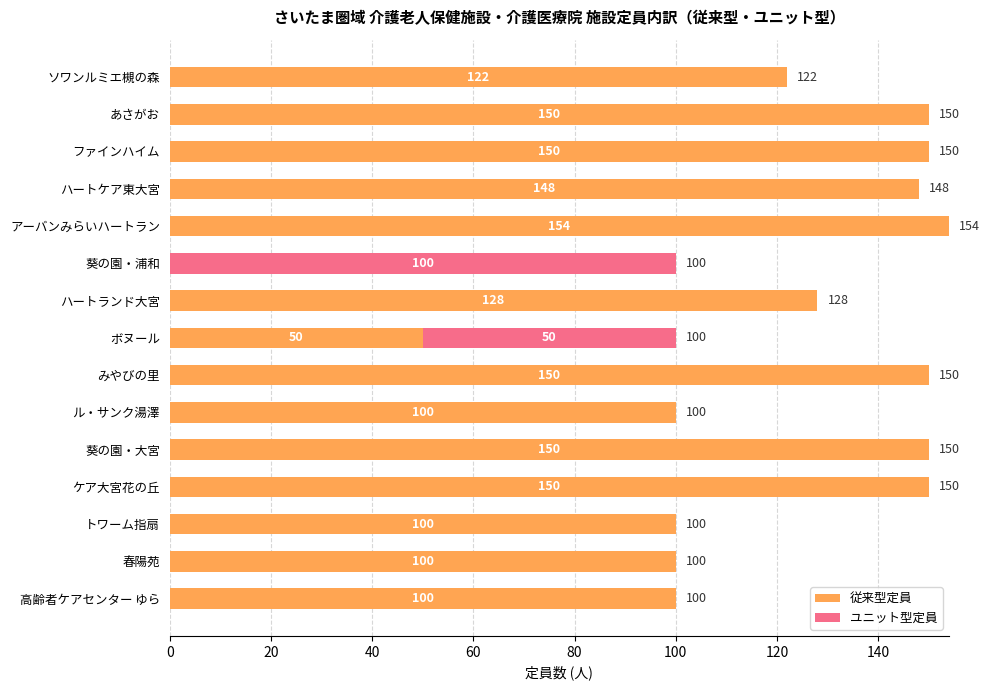

What is the sum of the 従来型定員 values at ハートケア東大宮 and 葵の園・浦和?

148